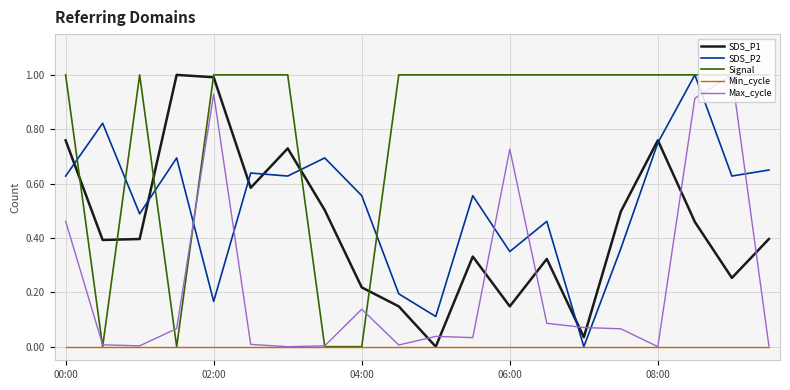

True or false: SDS_P1 and Max_cycle intersect in this chart.

True